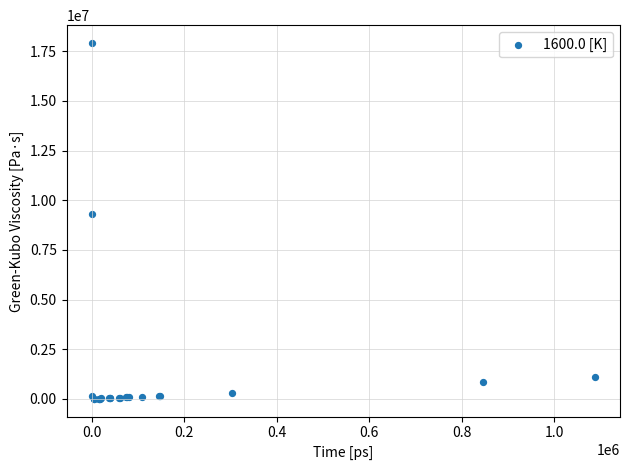

What Y value in the scatter plot is closest to 8960560?

9304915